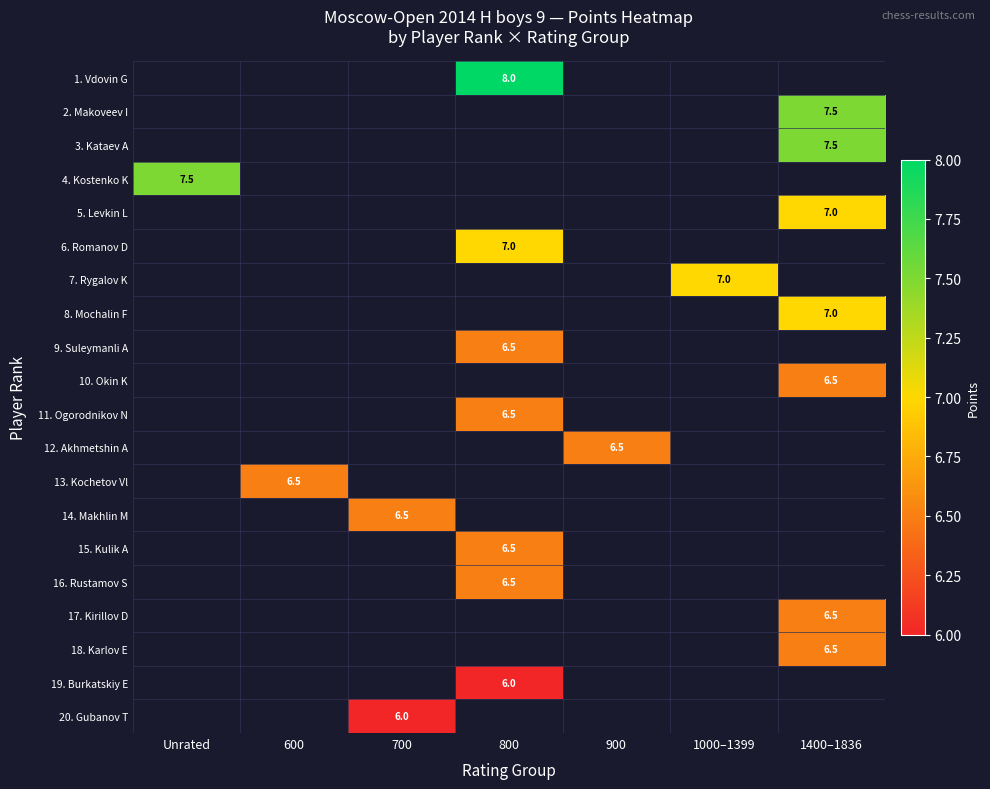

What is the spread (max minus min) of values at 800?

2.0